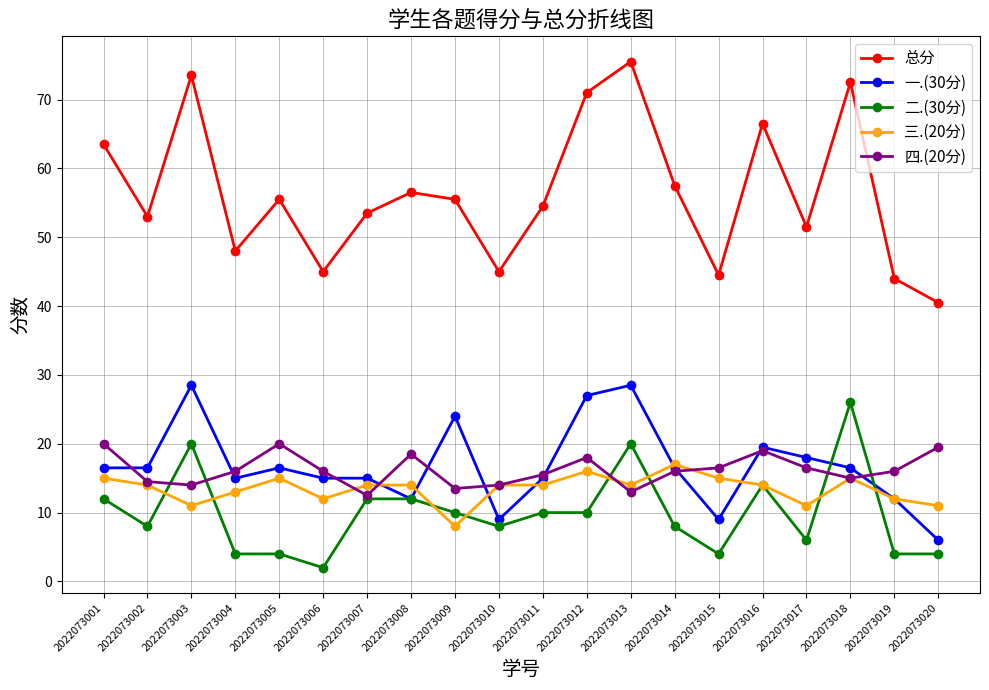

How many values in the 一.(30分) series are below 16?

9